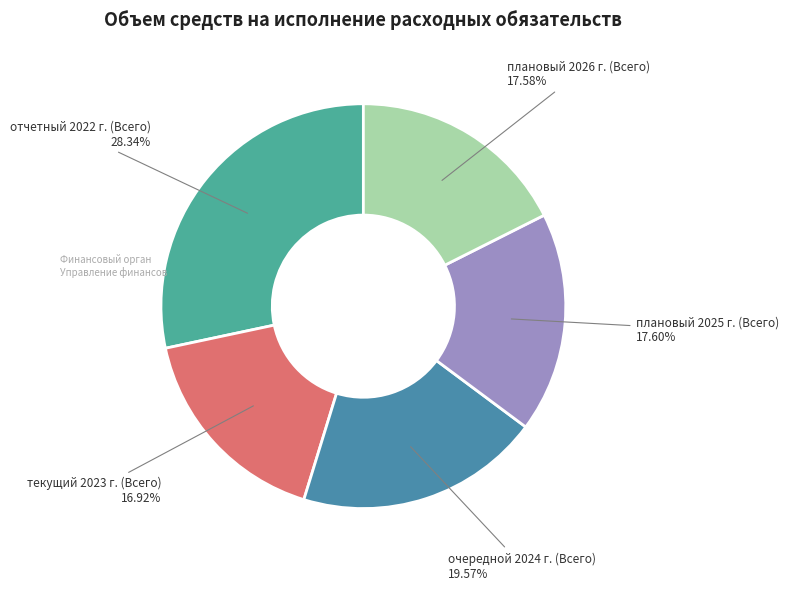

To the nearest percent, what is the average slice percentage?

20%